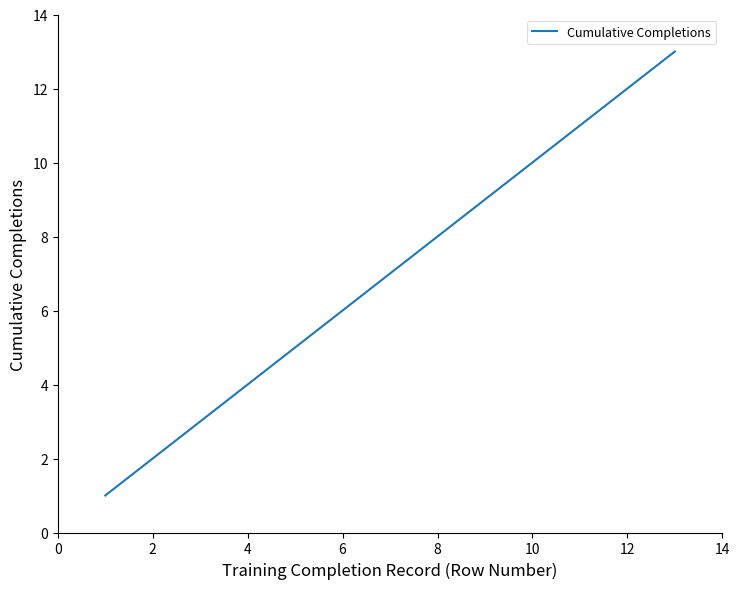

What is the maximum value shown in the chart?

13